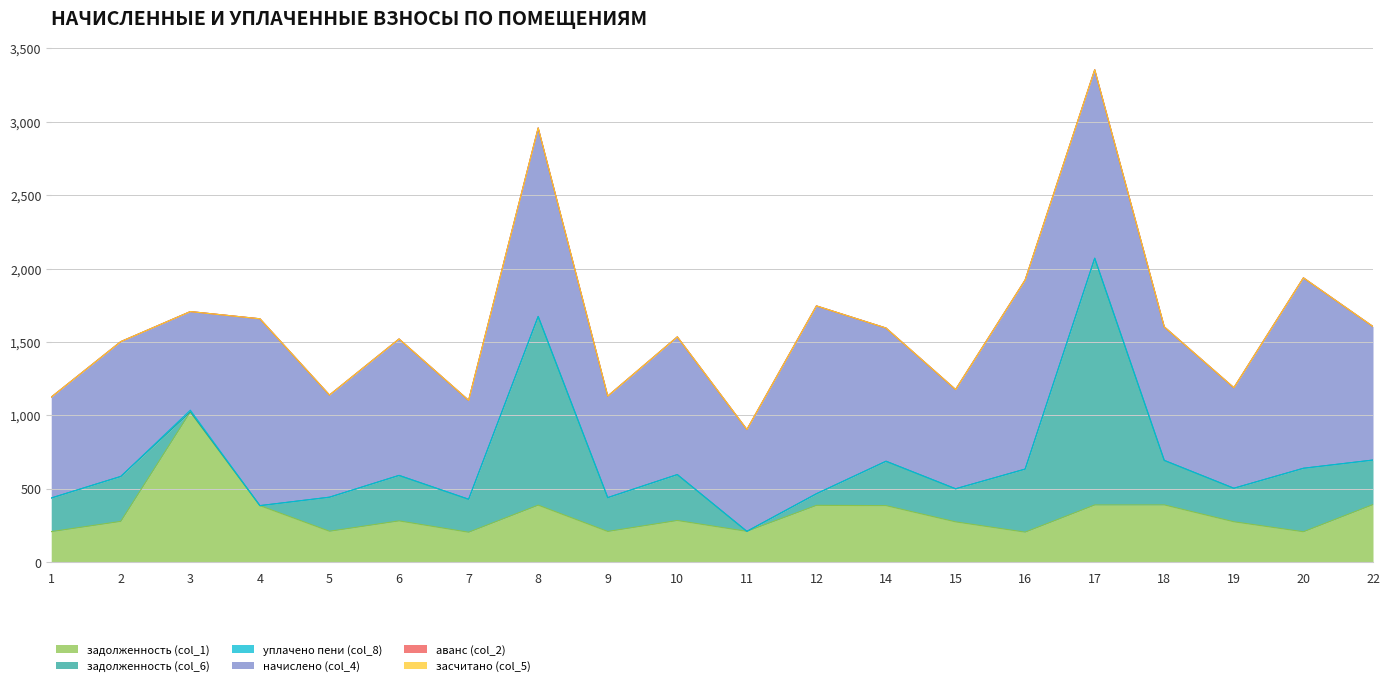

The value of уплачено пени (col_8) at 9 is 0.0. True or false?

True